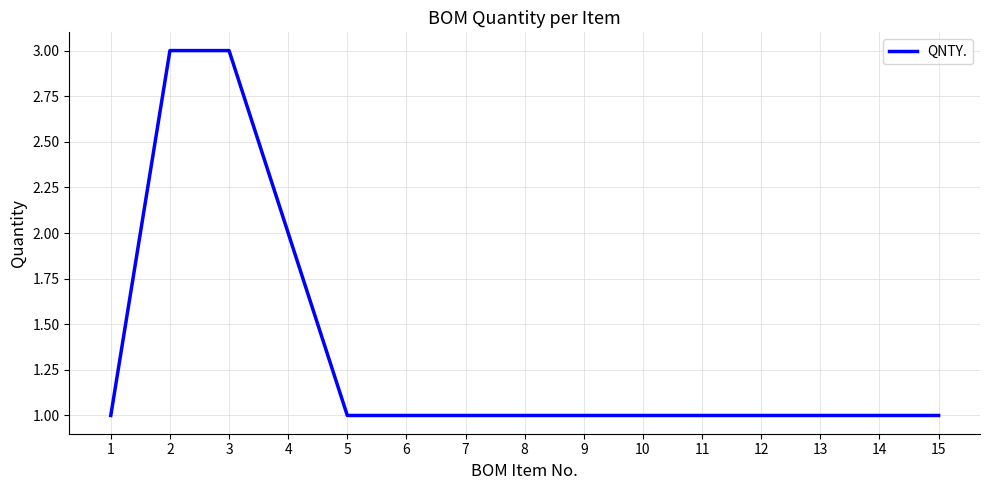

What is the ratio of the value at 1 to the value at 7?

1.0